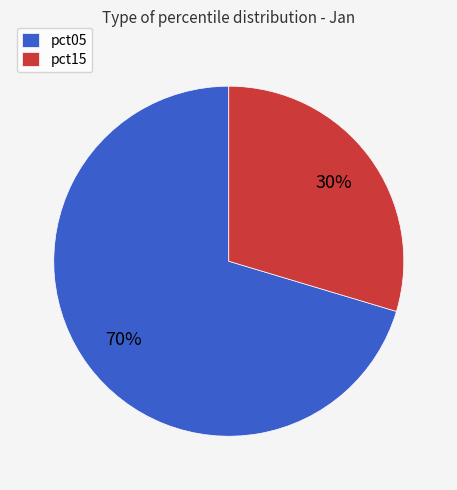

Is it true that pct05 is 56% of the pie?

False